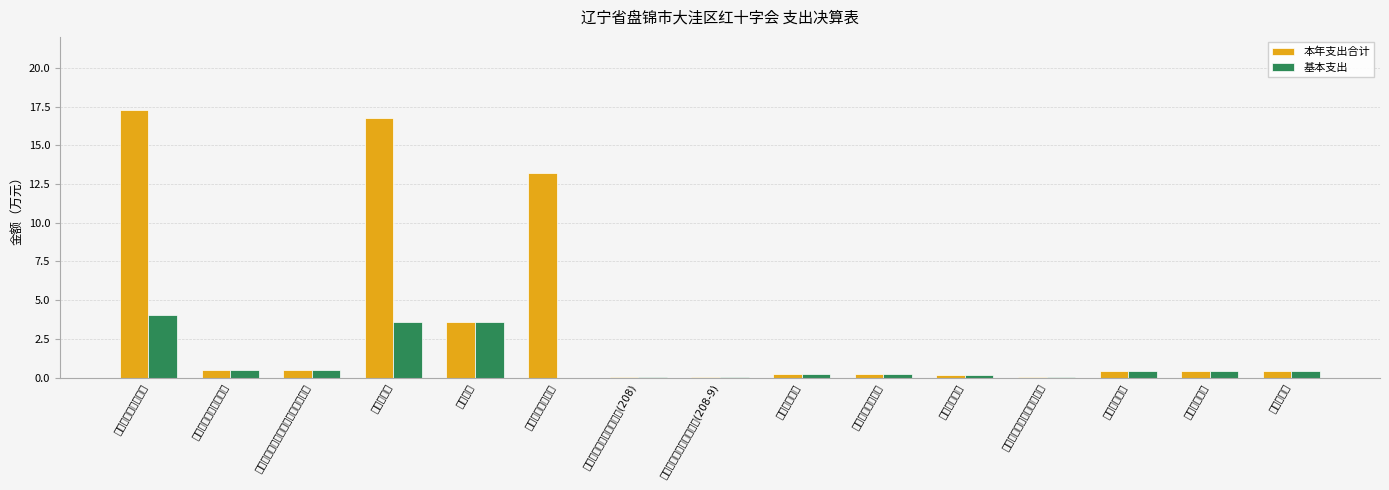

What is the sum of the 基本支出 values at 红十字事业 and 机关事业单位基本养老保险缴费支出?

4.0